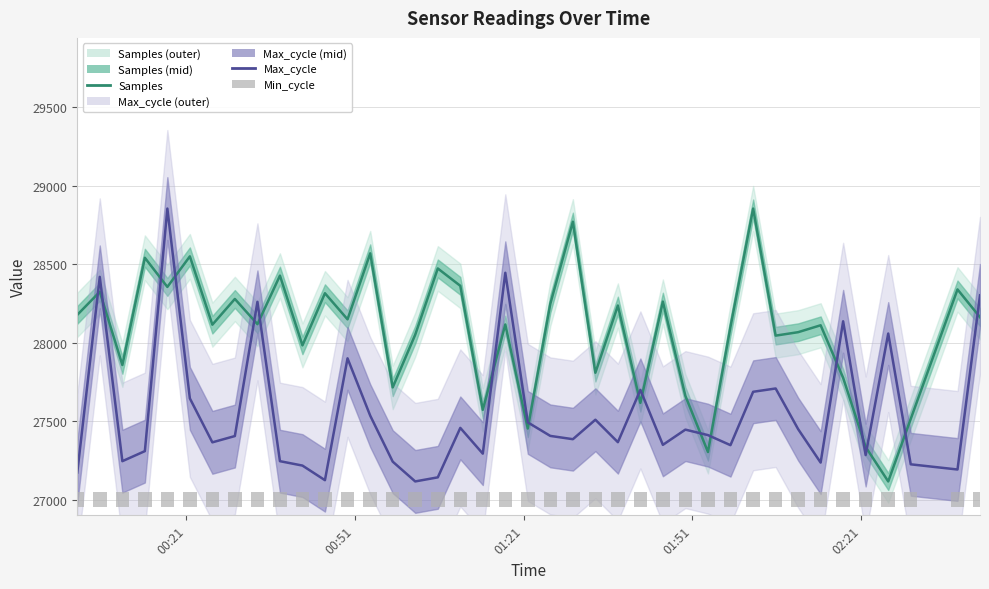

What is the difference between the second highest and second lowest values in the Samples series?

1466.9